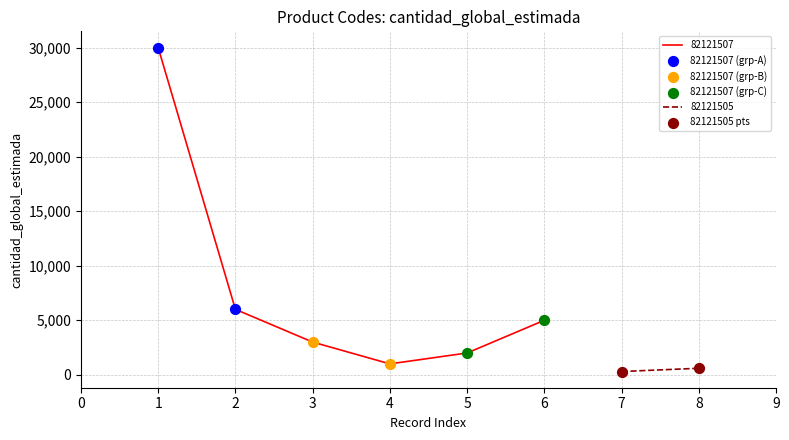

Which series contains the highest Y value?

82121507 (grp-A)